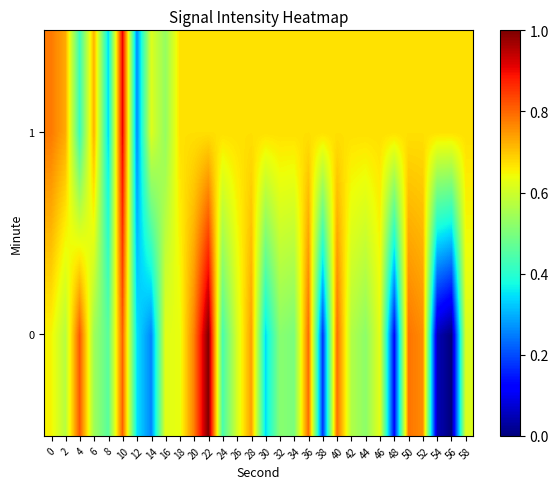

Reading right to left, what are all the values shown in this chart?

0: 58=0.6	56=0.0	54=0.0	52=0.8	50=0.8	48=0.1	46=0.6	44=0.5	42=0.6	40=0.8	38=0.2	36=0.8	34=0.5	32=0.5	30=0.3	28=0.7	26=0.6	24=0.4	22=1.0	20=0.8	18=0.6	16=0.6	14=0.3	12=0.3	10=0.8	8=0.5	6=0.5	4=0.8	2=0.6	0=0.6
1: 58=0.7	56=0.7	54=0.7	52=0.7	50=0.7	48=0.7	46=0.7	44=0.7	42=0.7	40=0.7	38=0.7	36=0.7	34=0.7	32=0.7	30=0.7	28=0.7	26=0.7	24=0.7	22=0.7	20=0.7	18=0.7	16=0.5	14=0.6	12=0.3	10=0.9	8=0.3	6=0.7	4=0.4	2=0.7	0=0.8